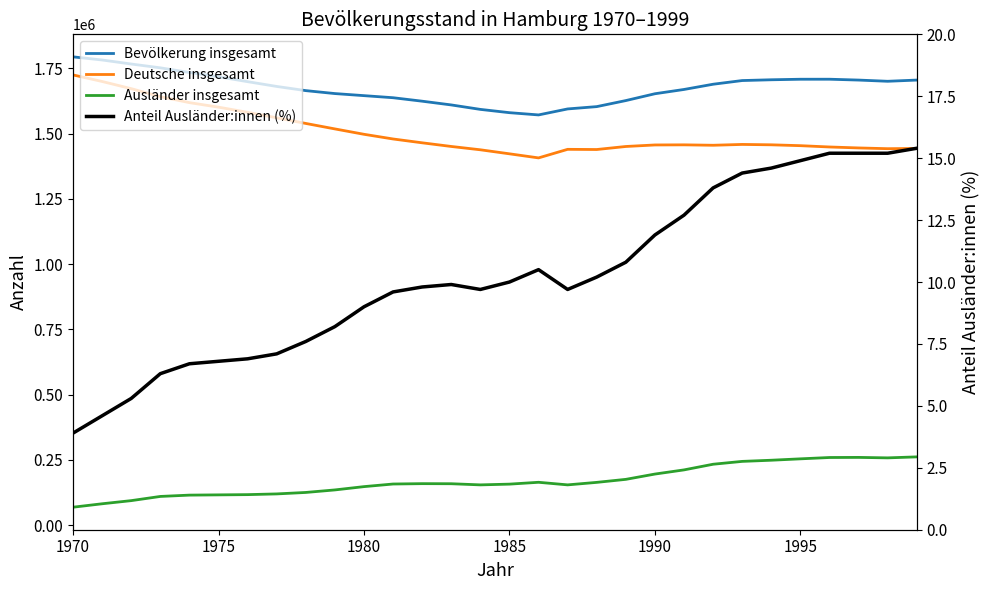

True or false: Deutsche insgesamt and Anteil Ausländer:innen (%) cross at least once.

False